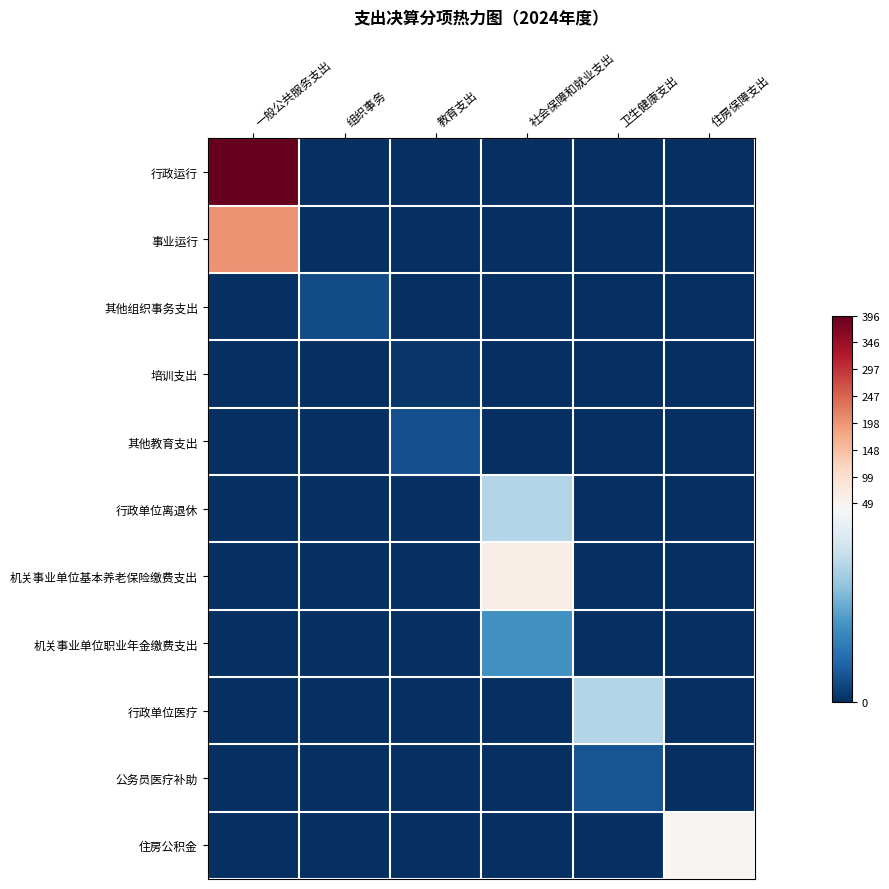

Reading left to right, what are all the values shown in this chart?

行政运行: 一般公共服务支出=395.7	组织事务=0.0	教育支出=0.0	社会保障和就业支出=0.0	卫生健康支出=0.0	住房保障支出=0.0
事业运行: 一般公共服务支出=199.0	组织事务=0.0	教育支出=0.0	社会保障和就业支出=0.0	卫生健康支出=0.0	住房保障支出=0.0
其他组织事务支出: 一般公共服务支出=0.0	组织事务=4.3	教育支出=0.0	社会保障和就业支出=0.0	卫生健康支出=0.0	住房保障支出=0.0
培训支出: 一般公共服务支出=0.0	组织事务=0.0	教育支出=0.9	社会保障和就业支出=0.0	卫生健康支出=0.0	住房保障支出=0.0
其他教育支出: 一般公共服务支出=0.0	组织事务=0.0	教育支出=4.8	社会保障和就业支出=0.0	卫生健康支出=0.0	住房保障支出=0.0
行政单位离退休: 一般公共服务支出=0.0	组织事务=0.0	教育支出=0.0	社会保障和就业支出=28.0	卫生健康支出=0.0	住房保障支出=0.0
机关事业单位基本养老保险缴费支出: 一般公共服务支出=0.0	组织事务=0.0	教育支出=0.0	社会保障和就业支出=61.9	卫生健康支出=0.0	住房保障支出=0.0
机关事业单位职业年金缴费支出: 一般公共服务支出=0.0	组织事务=0.0	教育支出=0.0	社会保障和就业支出=15.6	卫生健康支出=0.0	住房保障支出=0.0
行政单位医疗: 一般公共服务支出=0.0	组织事务=0.0	教育支出=0.0	社会保障和就业支出=0.0	卫生健康支出=28.0	住房保障支出=0.0
公务员医疗补助: 一般公共服务支出=0.0	组织事务=0.0	教育支出=0.0	社会保障和就业支出=0.0	卫生健康支出=5.4	住房保障支出=0.0
住房公积金: 一般公共服务支出=0.0	组织事务=0.0	教育支出=0.0	社会保障和就业支出=0.0	卫生健康支出=0.0	住房保障支出=47.9